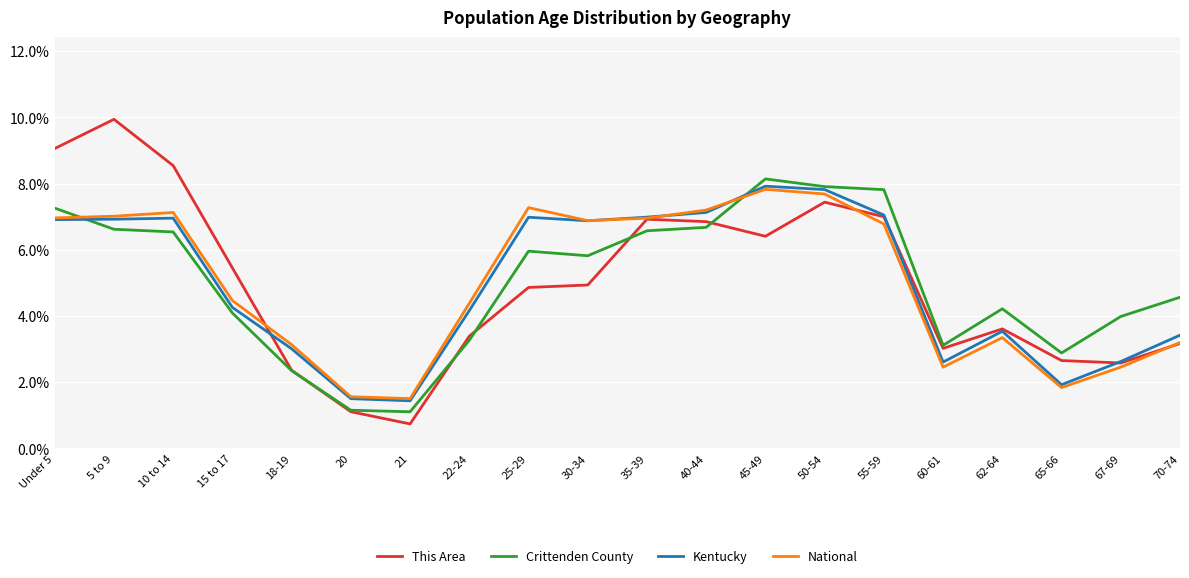

What position from the left is 62-64?

17